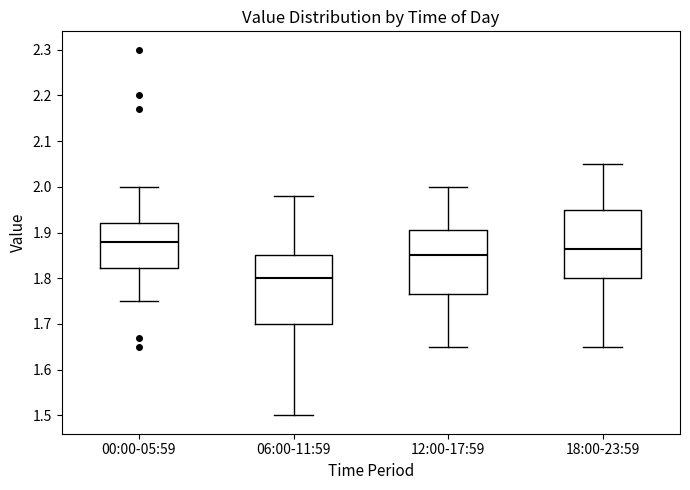

Which box has the highest median line?

00:00-05:59